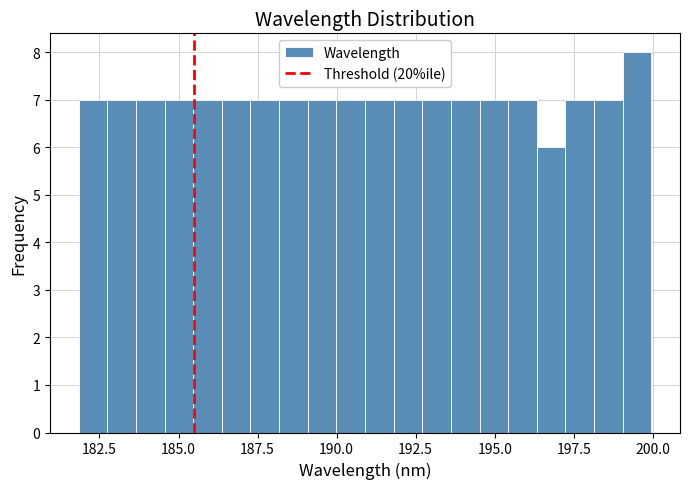

Read against the x-axis, roughly where is the centre of the tallest bar?

199.5